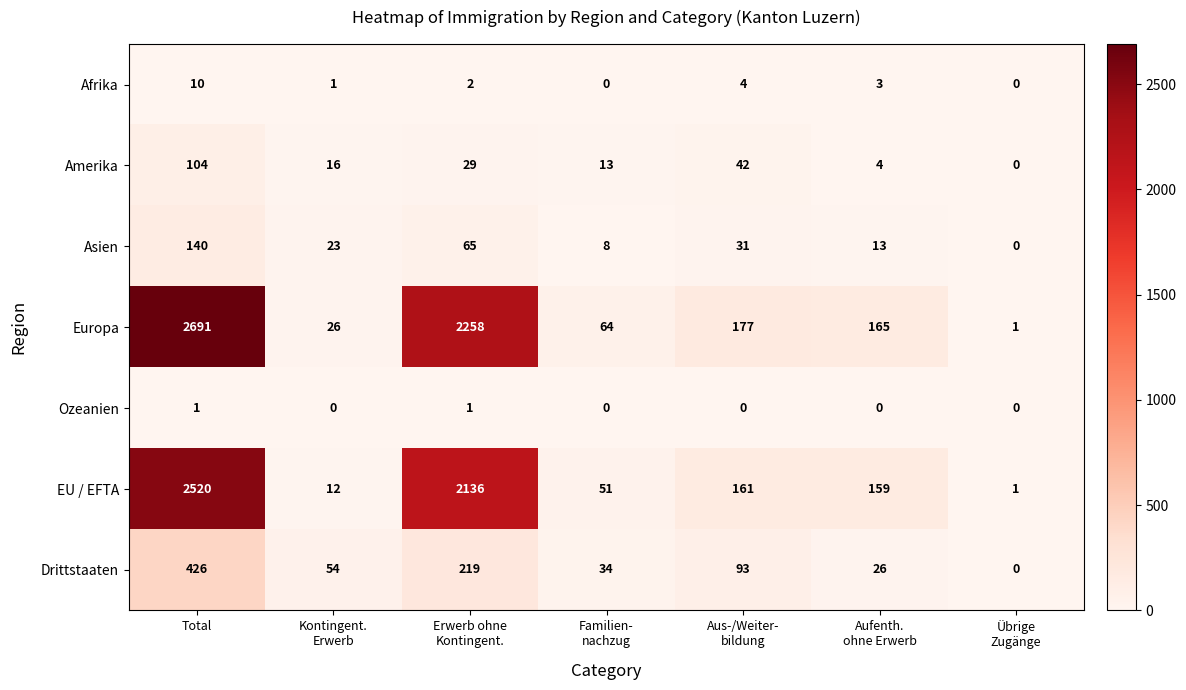

What is the difference between the maximum and second lowest values in the EU / EFTA series?

2508